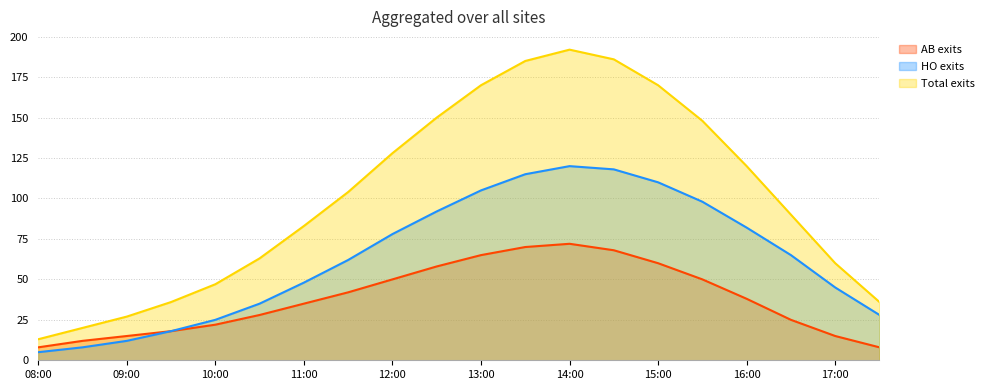

Is the value of Total exits at 16:00 greater than the value of HO exits at 17:30?

Yes